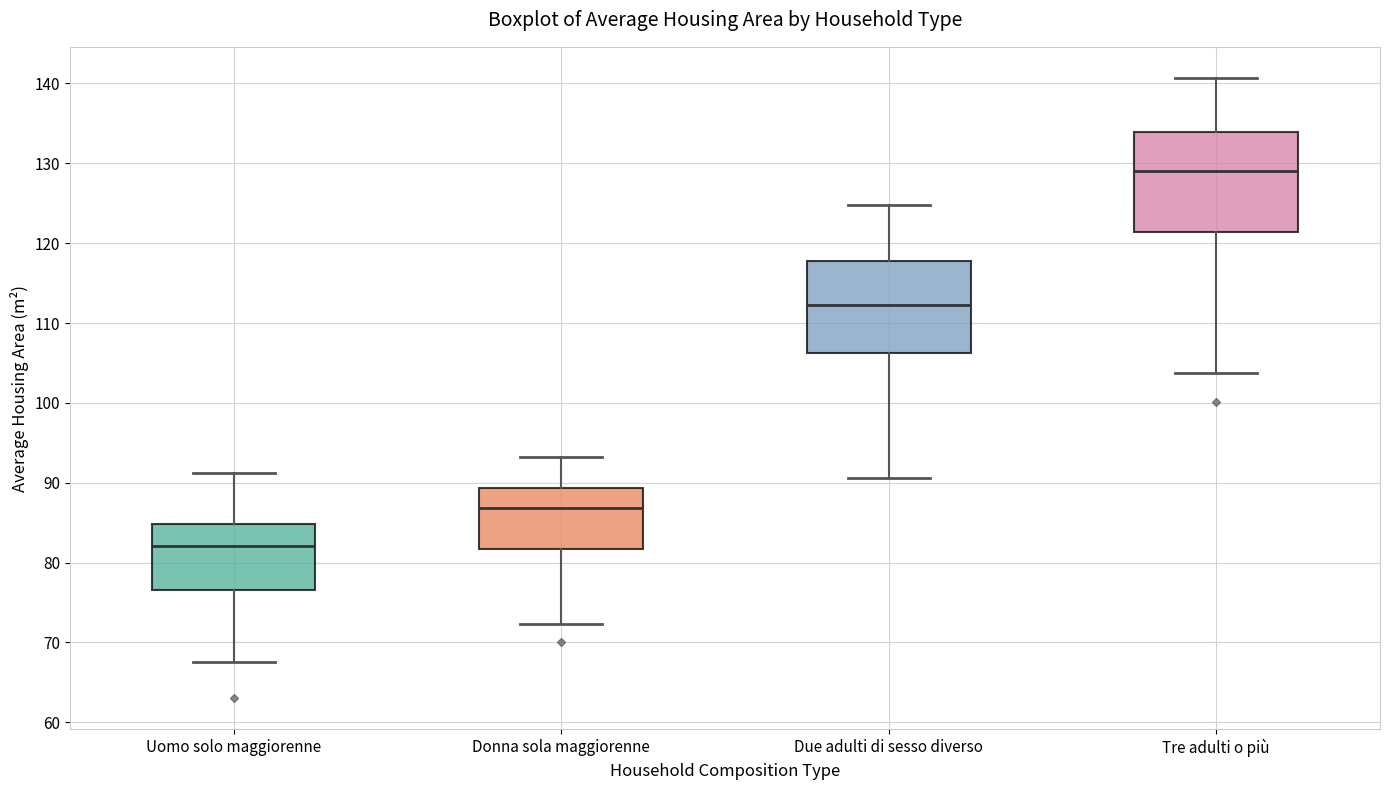

Reading left to right, transcribe this box plot: for each box, give where its median line is, the range the box spans, and where its two whiskers end, as read against the y-axis. The values are not printed on the chart, so give them approximately, as read against the axis.

Uomo solo maggiorenne: median 82, box 77 to 85, whiskers 68 to 91
Donna sola maggiorenne: median 87, box 82 to 89, whiskers 72 to 93
Due adulti di sesso diverso: median 112, box 106 to 118, whiskers 91 to 125
Tre adulti o più: median 129, box 121 to 134, whiskers 104 to 141